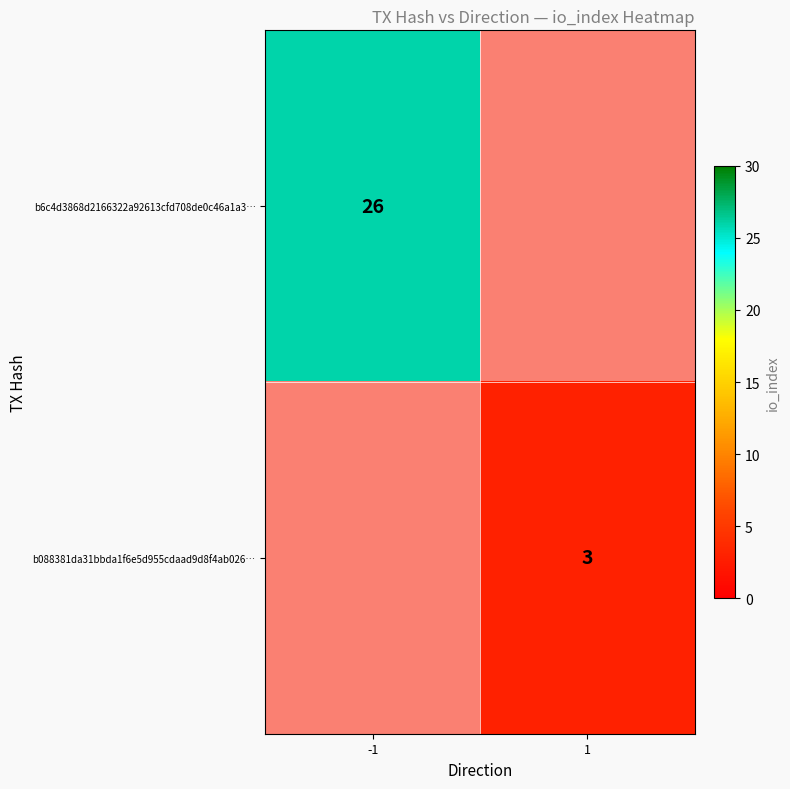

At which category does the chart reach its minimum across all series?

1